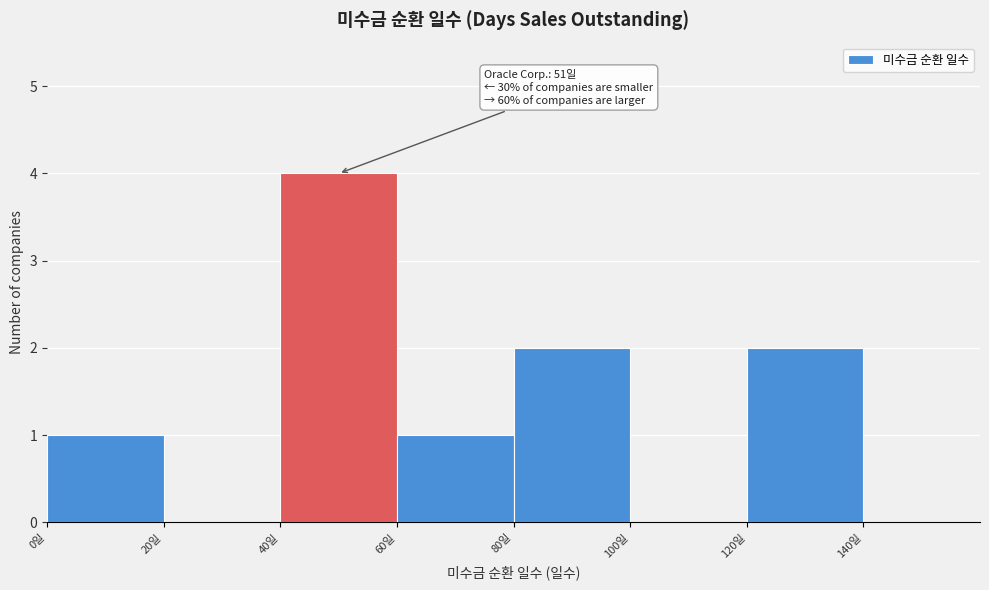

Which range on the x-axis has the tallest bar?

40 to 60